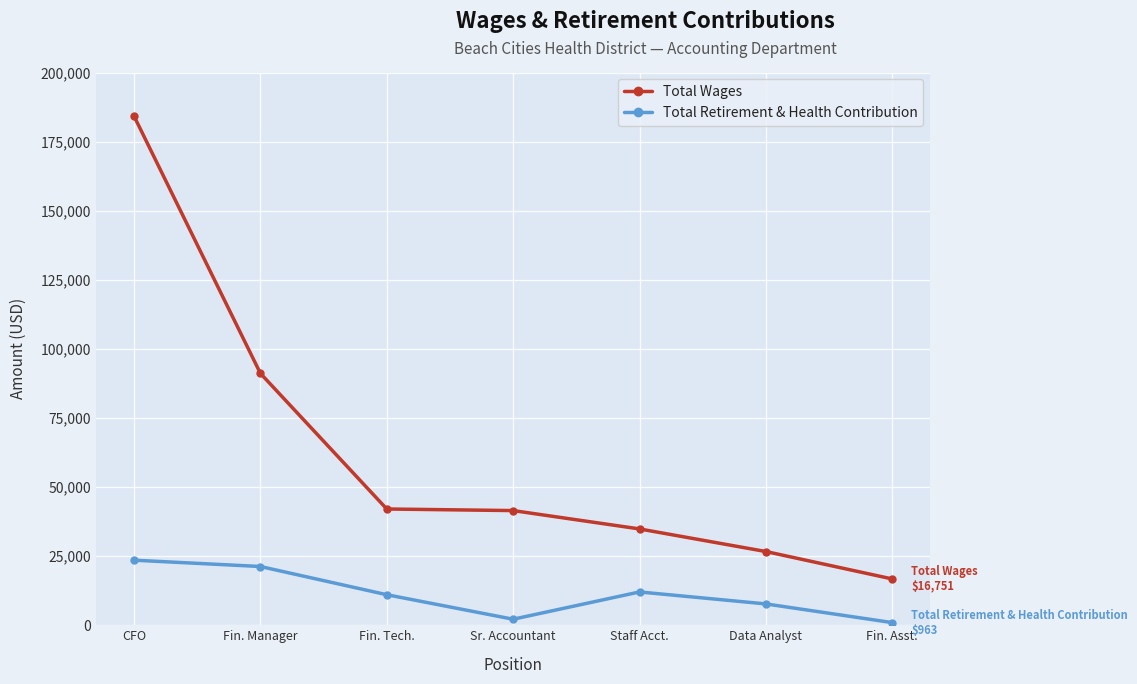

Does the chart display data point markers on the line(s)?

Yes